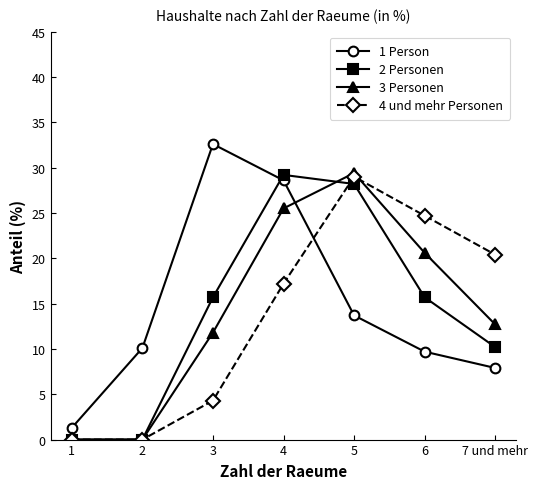

How many lines are shown in the chart?

4